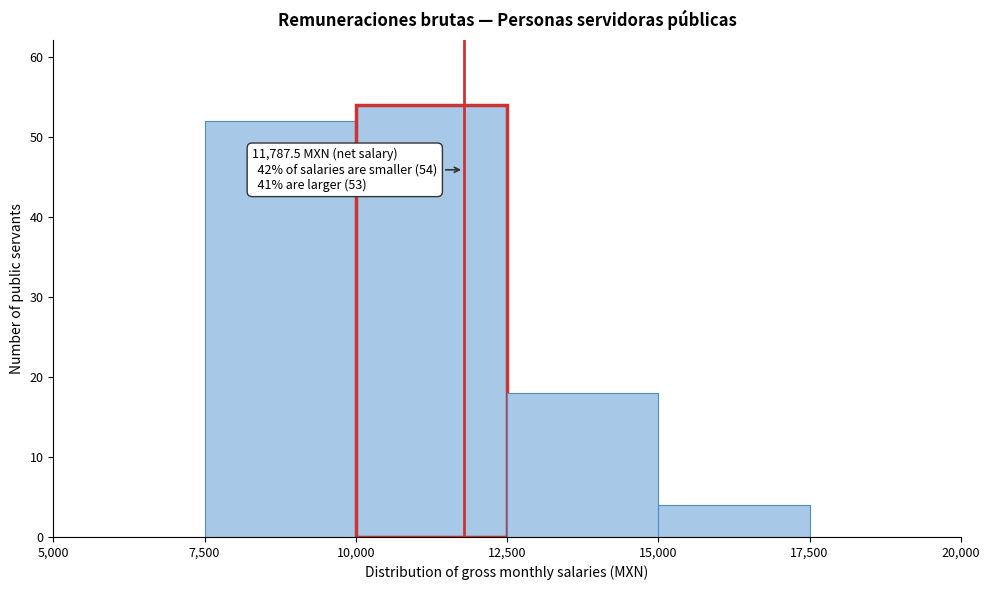

Which range on the x-axis has the tallest bar?

10,000 to 12,500